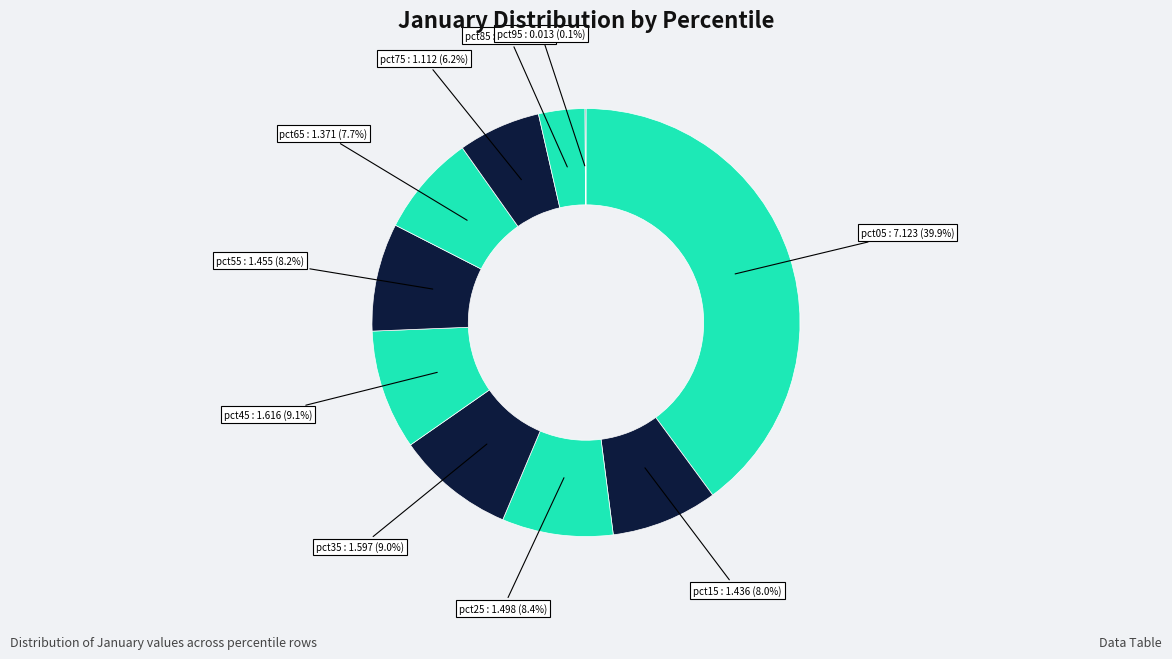

How many segments does this pie chart have?

10